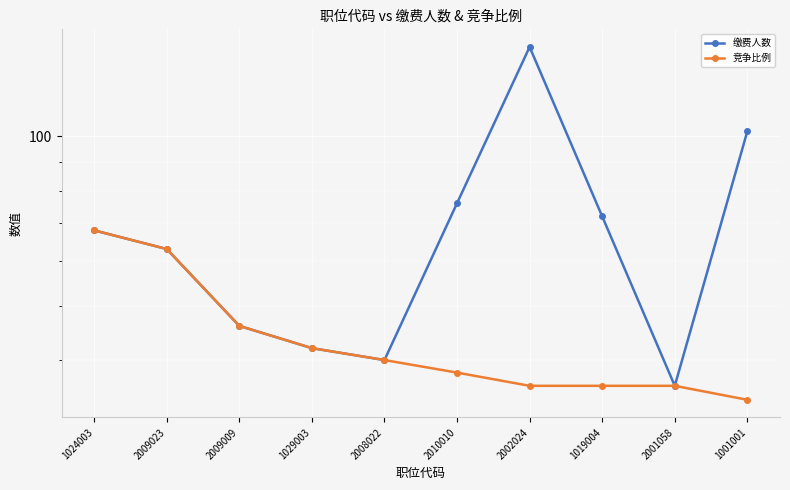

Rank the categories by 缴费人数 value from lowest to highest.

2001058, 2008022, 1029003, 2009009, 2009023, 1024003, 1019004, 2010010, 1001001, 2002024